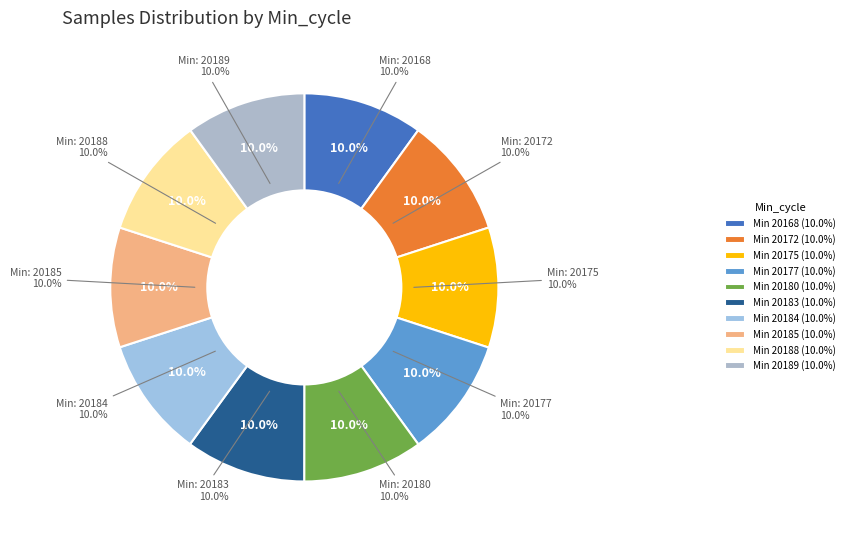

True or false: 20180 accounts for 19% of the total.

False